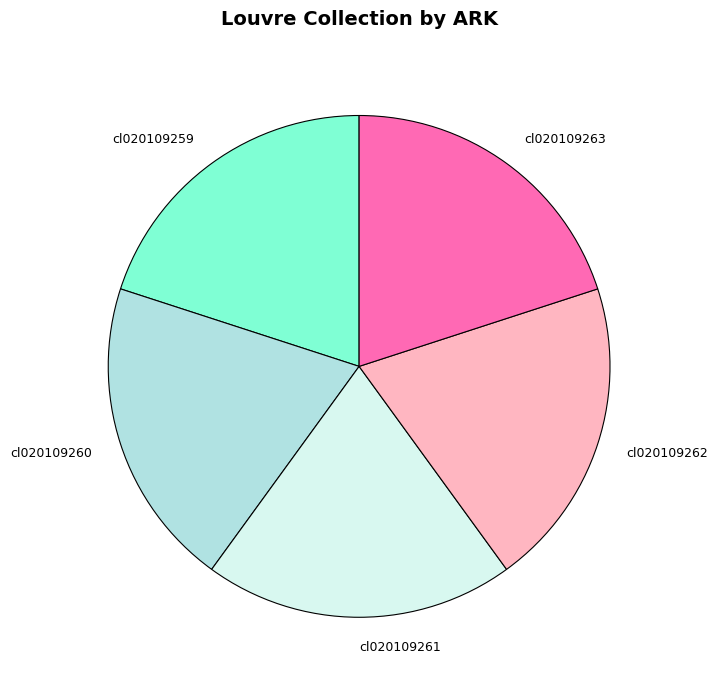

Does any single category account for the majority?

No